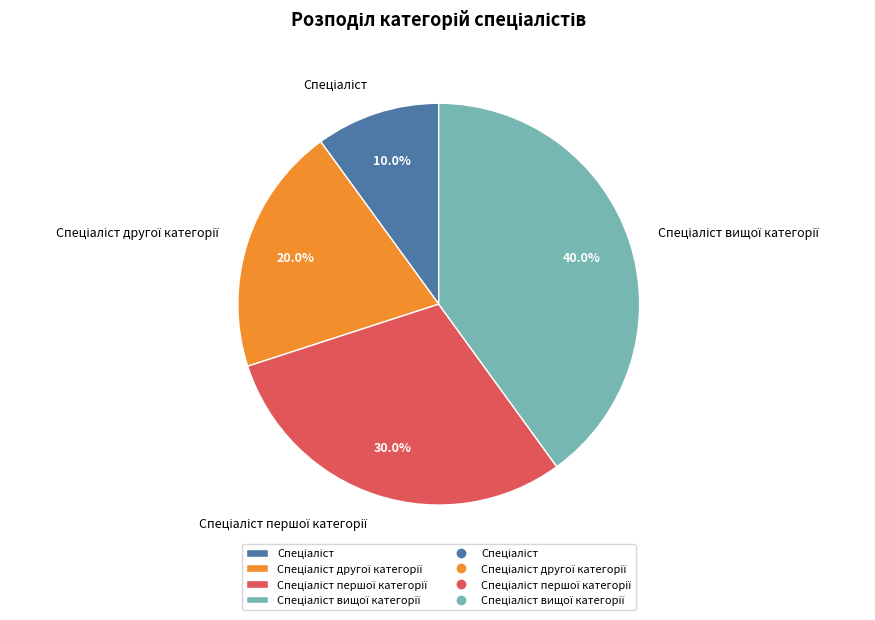

Does any single category account for the majority?

No